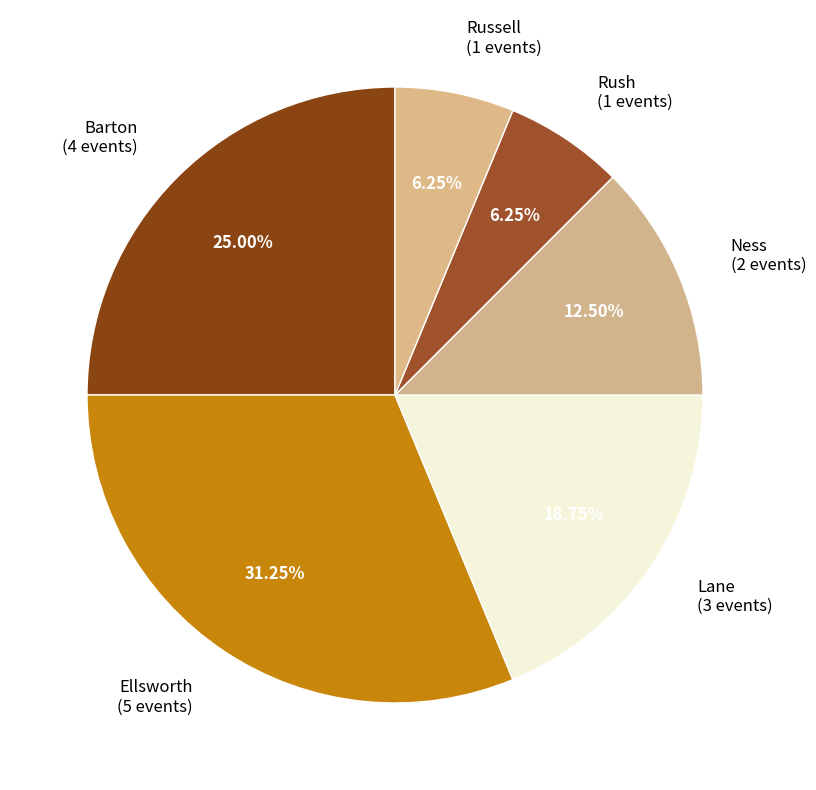

Is Ness the majority of the pie?

No